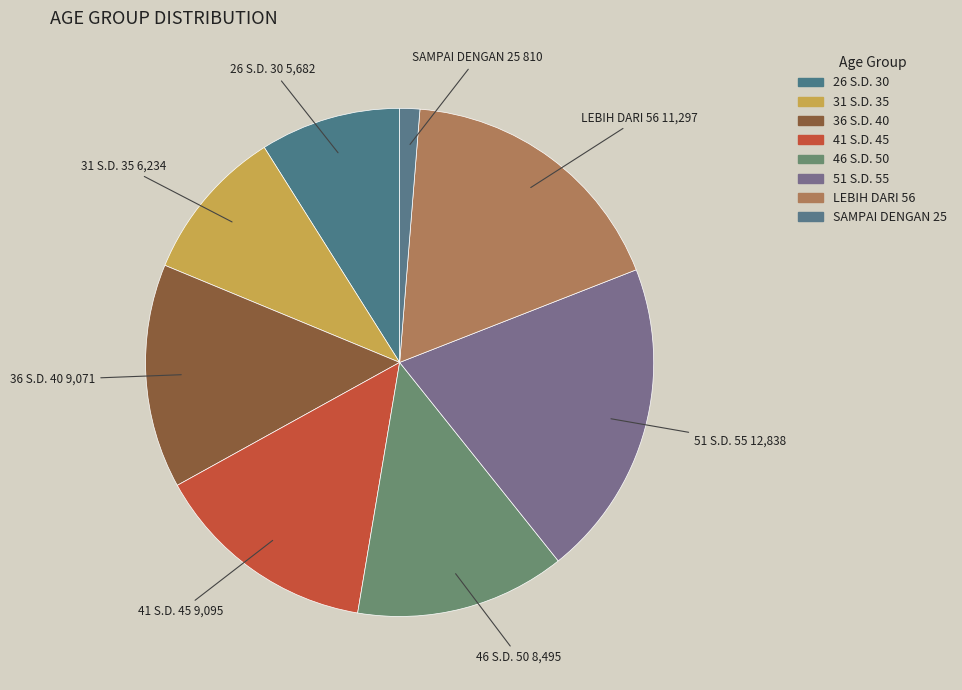

To the nearest percent, what portion does 26 S.D. 30 represent?

9%